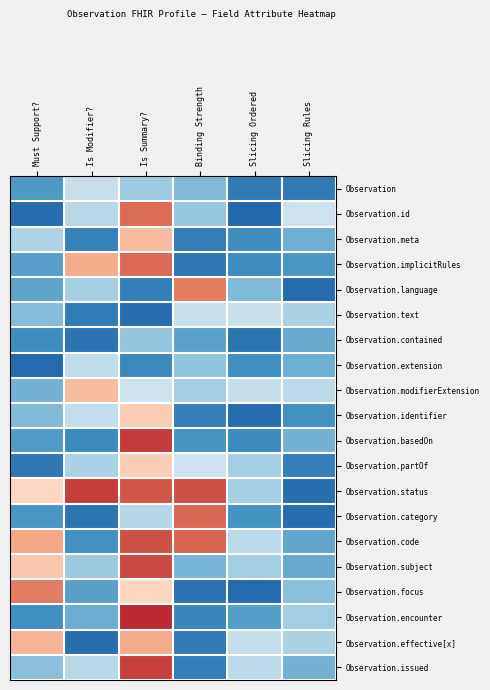

Reading left to right, list all the values displayed in this chart.

Observation: Must Support?=-0.1	Is Modifier?=0.3	Is Summary?=0.1	Binding Strength=0.1	Slicing Ordered=-0.2	Slicing Rules=-0.2
Observation.id: Must Support?=-0.3	Is Modifier?=0.2	Is Summary?=1.1	Binding Strength=0.1	Slicing Ordered=-0.3	Slicing Rules=0.3
Observation.meta: Must Support?=0.2	Is Modifier?=-0.2	Is Summary?=0.8	Binding Strength=-0.2	Slicing Ordered=-0.1	Slicing Rules=0.0
Observation.implicitRules: Must Support?=-0.0	Is Modifier?=0.9	Is Summary?=1.1	Binding Strength=-0.2	Slicing Ordered=-0.1	Slicing Rules=-0.1
Observation.language: Must Support?=-0.0	Is Modifier?=0.2	Is Summary?=-0.2	Binding Strength=1.0	Slicing Ordered=0.1	Slicing Rules=-0.3
Observation.text: Must Support?=0.1	Is Modifier?=-0.2	Is Summary?=-0.3	Binding Strength=0.3	Slicing Ordered=0.3	Slicing Rules=0.2
Observation.contained: Must Support?=-0.1	Is Modifier?=-0.2	Is Summary?=0.1	Binding Strength=-0.0	Slicing Ordered=-0.2	Slicing Rules=-0.0
Observation.extension: Must Support?=-0.3	Is Modifier?=0.2	Is Summary?=-0.1	Binding Strength=0.1	Slicing Ordered=-0.1	Slicing Rules=0.0
Observation.modifierExtension: Must Support?=0.0	Is Modifier?=0.8	Is Summary?=0.3	Binding Strength=0.2	Slicing Ordered=0.3	Slicing Rules=0.2
Observation.identifier: Must Support?=0.1	Is Modifier?=0.3	Is Summary?=0.8	Binding Strength=-0.2	Slicing Ordered=-0.3	Slicing Rules=-0.1
Observation.basedOn: Must Support?=-0.1	Is Modifier?=-0.1	Is Summary?=1.2	Binding Strength=-0.1	Slicing Ordered=-0.1	Slicing Rules=0.0
Observation.partOf: Must Support?=-0.2	Is Modifier?=0.2	Is Summary?=0.7	Binding Strength=0.3	Slicing Ordered=0.2	Slicing Rules=-0.2
Observation.status: Must Support?=0.7	Is Modifier?=1.2	Is Summary?=1.1	Binding Strength=1.1	Slicing Ordered=0.2	Slicing Rules=-0.3
Observation.category: Must Support?=-0.1	Is Modifier?=-0.2	Is Summary?=0.2	Binding Strength=1.1	Slicing Ordered=-0.1	Slicing Rules=-0.3
Observation.code: Must Support?=0.9	Is Modifier?=-0.1	Is Summary?=1.1	Binding Strength=1.1	Slicing Ordered=0.2	Slicing Rules=-0.0
Observation.subject: Must Support?=0.8	Is Modifier?=0.1	Is Summary?=1.2	Binding Strength=0.0	Slicing Ordered=0.2	Slicing Rules=-0.0
Observation.focus: Must Support?=1.0	Is Modifier?=-0.0	Is Summary?=0.7	Binding Strength=-0.2	Slicing Ordered=-0.3	Slicing Rules=0.1
Observation.encounter: Must Support?=-0.1	Is Modifier?=0.0	Is Summary?=1.2	Binding Strength=-0.2	Slicing Ordered=-0.1	Slicing Rules=0.2
Observation.effective[x]: Must Support?=0.8	Is Modifier?=-0.3	Is Summary?=0.9	Binding Strength=-0.2	Slicing Ordered=0.3	Slicing Rules=0.2
Observation.issued: Must Support?=0.1	Is Modifier?=0.2	Is Summary?=1.2	Binding Strength=-0.2	Slicing Ordered=0.2	Slicing Rules=0.0